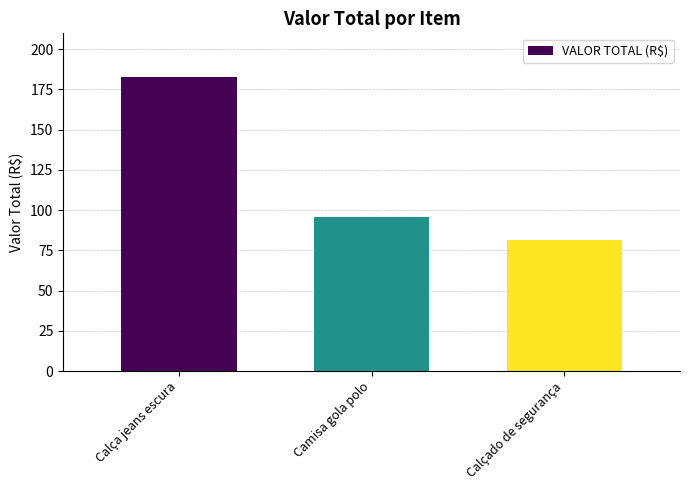

Read the value at Calçado de segurança.

81.7